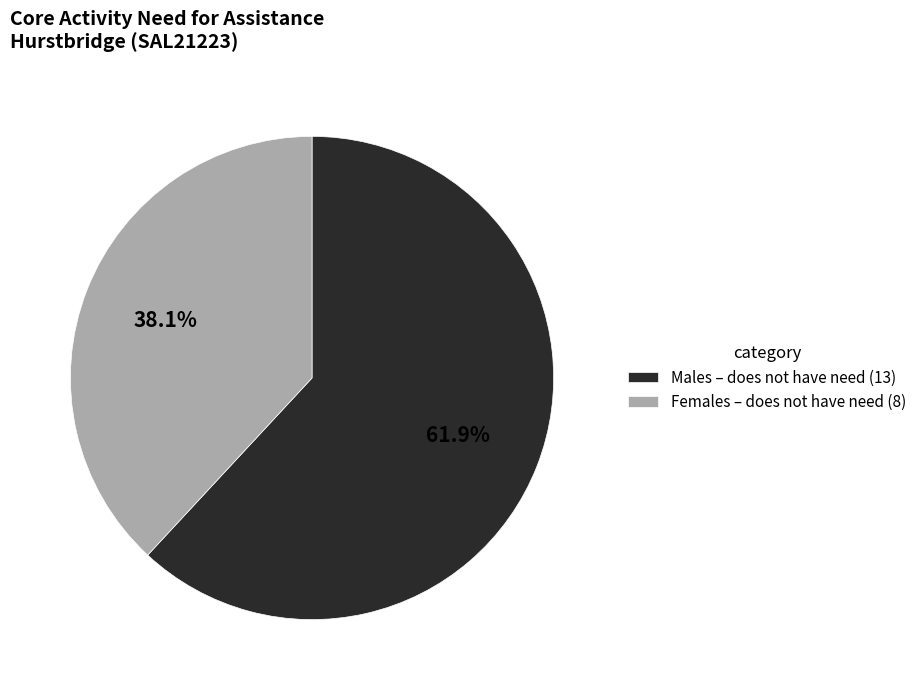

Combined, do Males – does not have need (13) and Females – does not have need (8) account for over 50%?

Yes